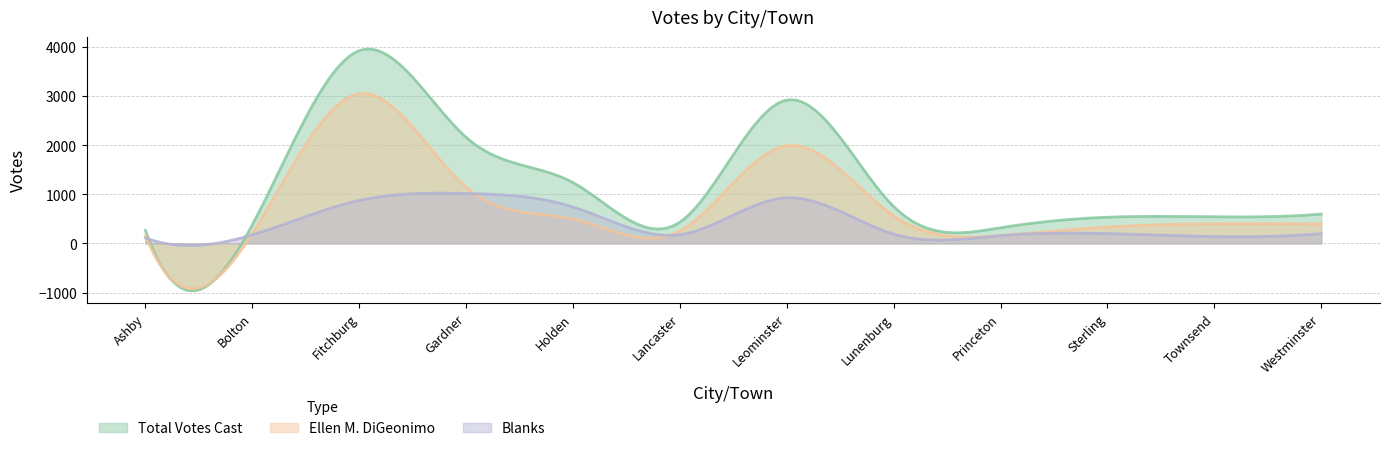

What are all the series names shown in the legend?

Total Votes Cast, Ellen M. DiGeonimo, Blanks